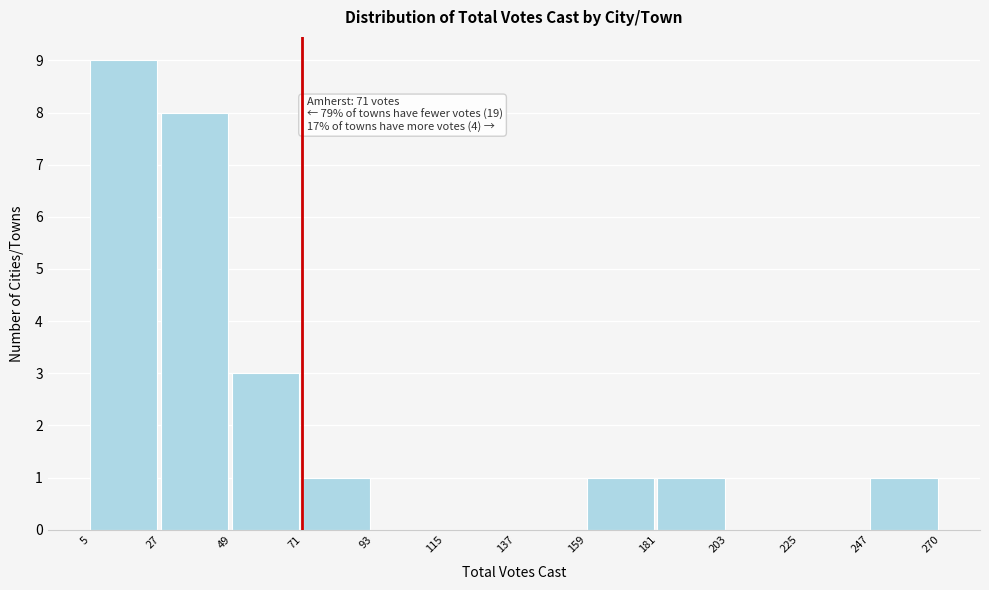

Which range on the x-axis has the tallest bar?

5 to 27